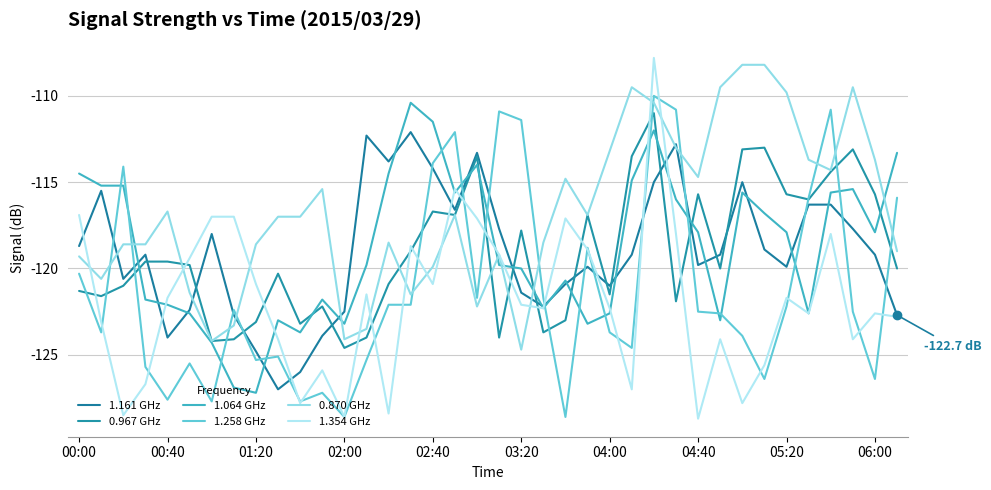

What is the difference between the maximum and minimum values in the 1.161 GHz series?

14.9